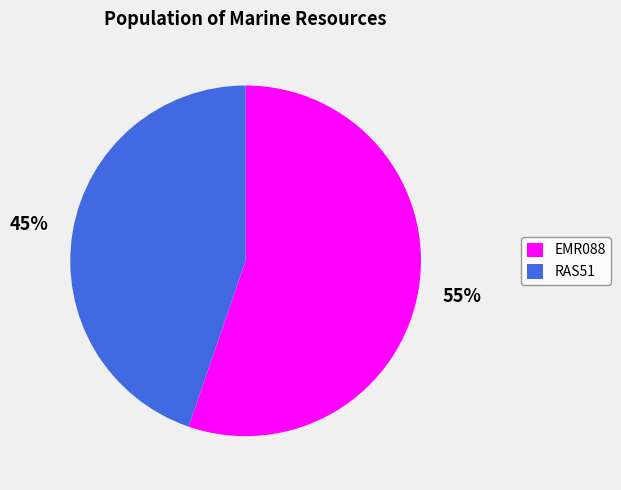

What is the smallest slice in the pie chart?

RAS51